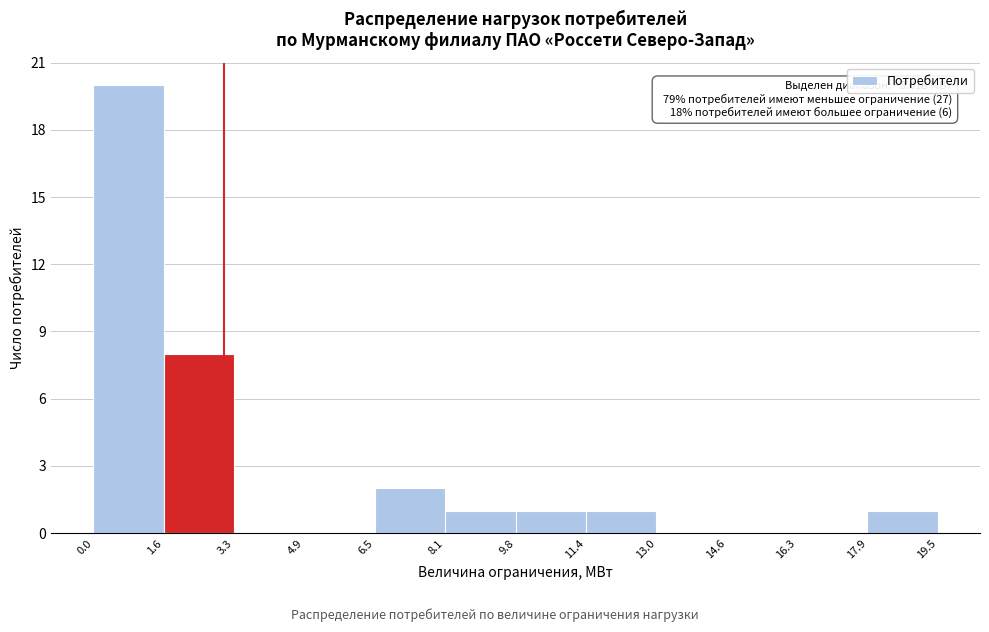

Which range on the x-axis has the tallest bar?

0.0 to 1.6